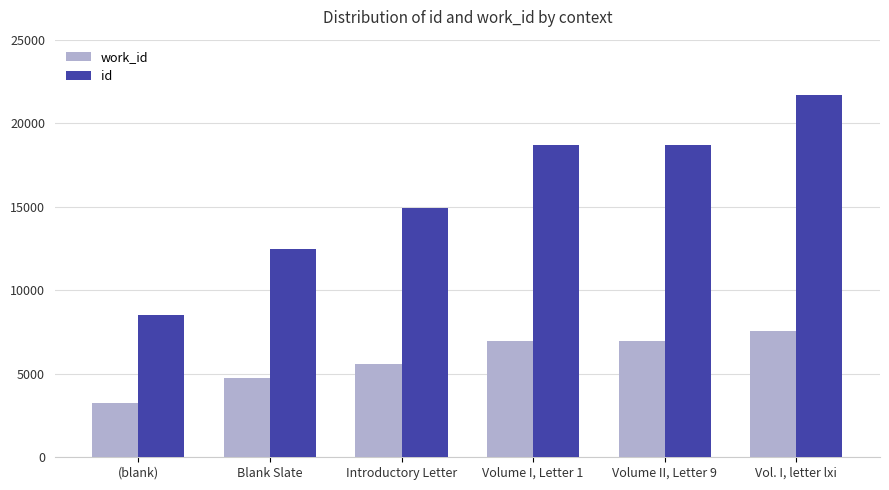

What is the label of the 2nd bar from the left?

Blank Slate